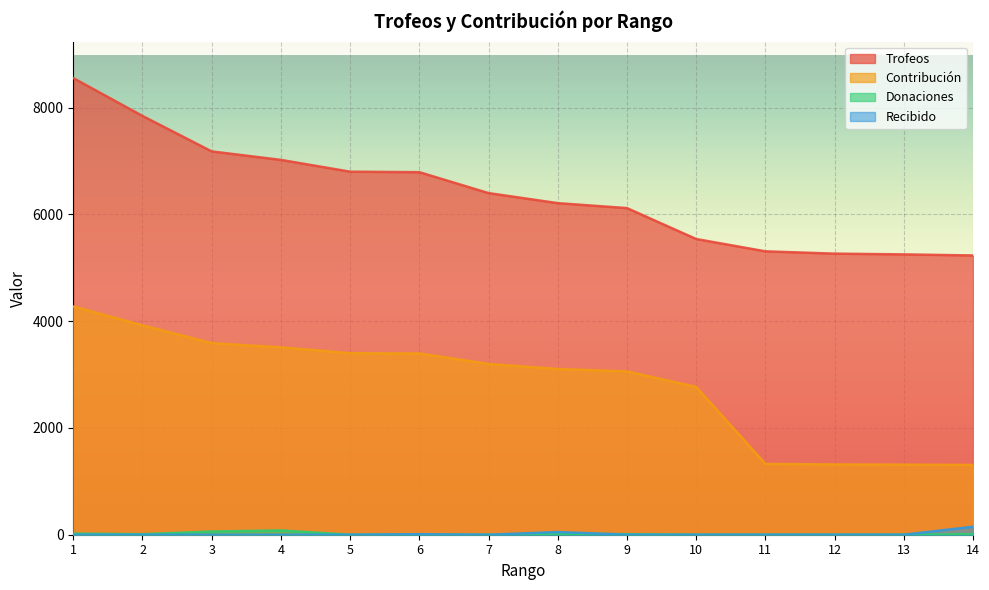

Which series has the widest spread of values?

Trofeos